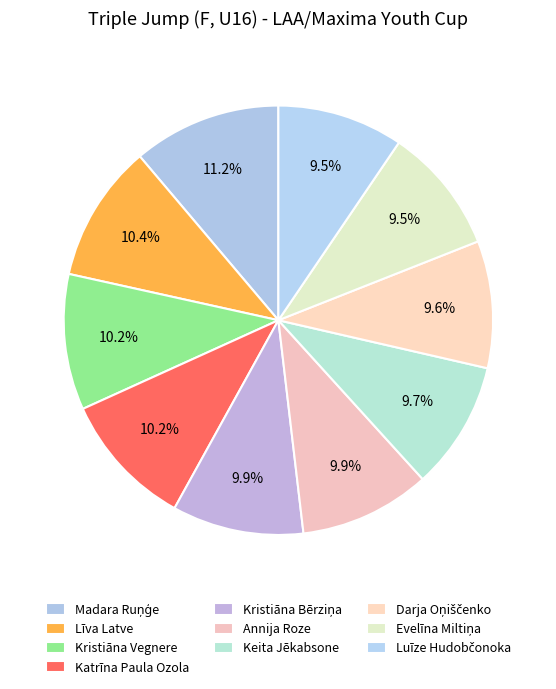

Count the number of slices in the pie.

10